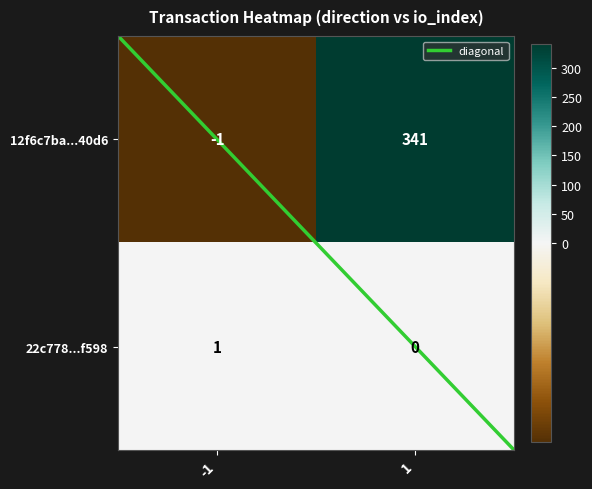

What is the total value across all series at -1?

0